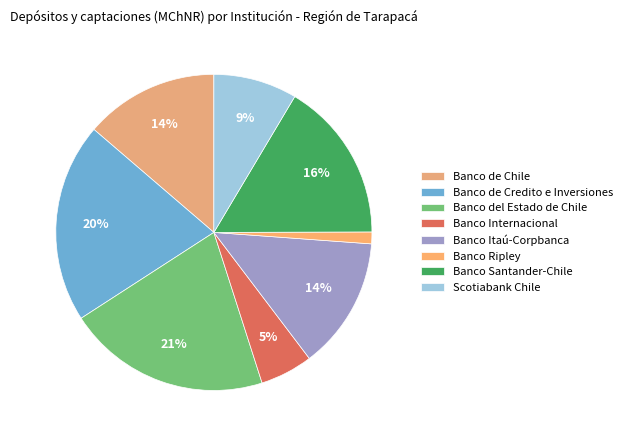

Count the number of slices in the pie.

8